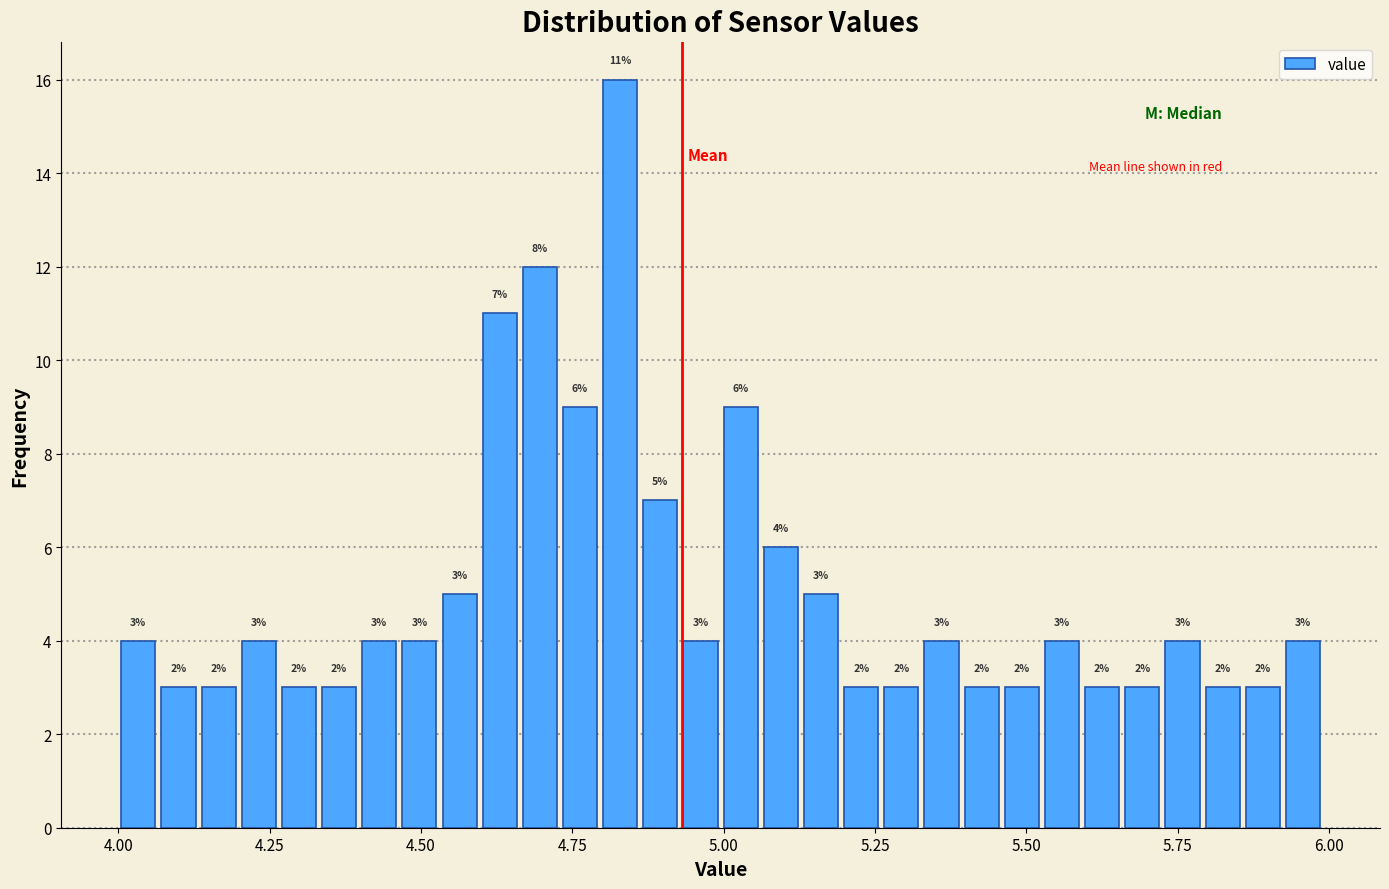

Around what value on the x-axis is the tallest bar? Give the approximate position of its centre, as read against the axis.

4.85